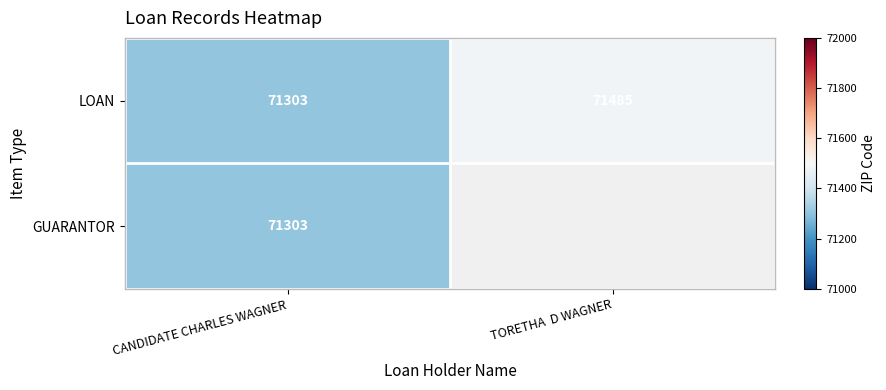

Where is LOAN nearest to the value 71394?

CANDIDATE CHARLES WAGNER